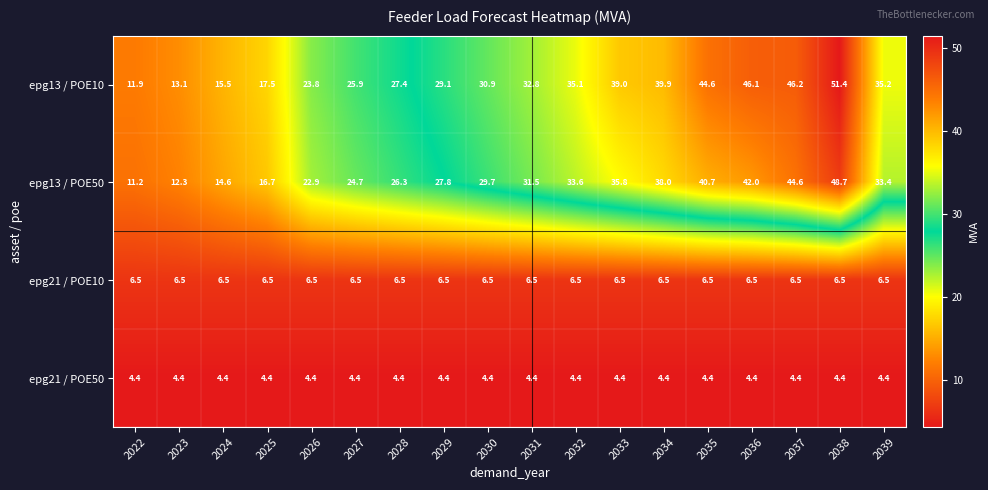

Which series has the widest spread of values?

epg13 / POE10